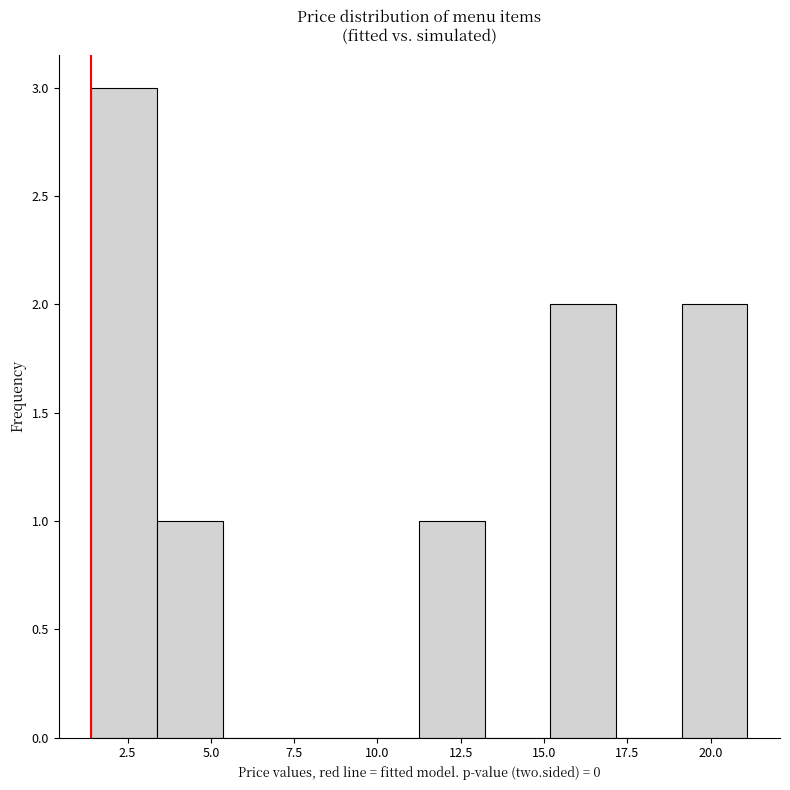

Read against the x-axis, roughly where is the centre of the tallest bar?

2.5